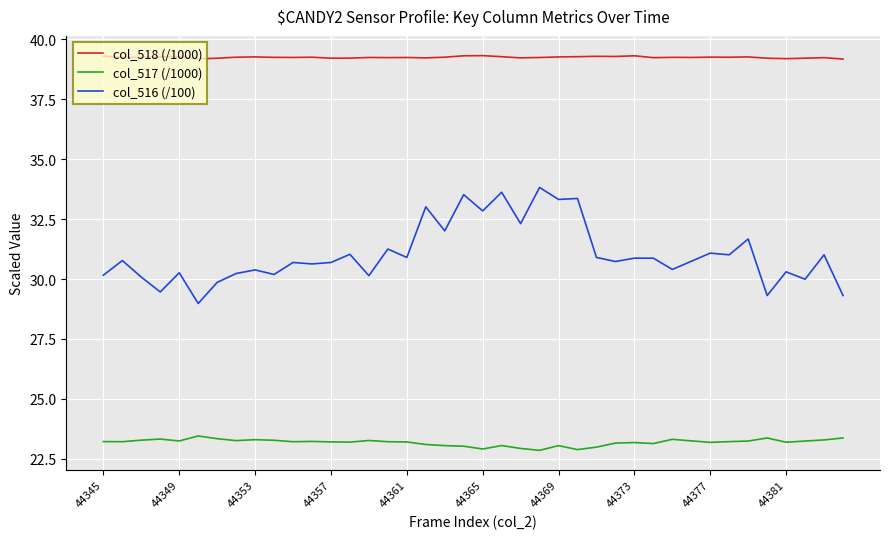

Which series has the widest spread of values?

col_516 (/100)